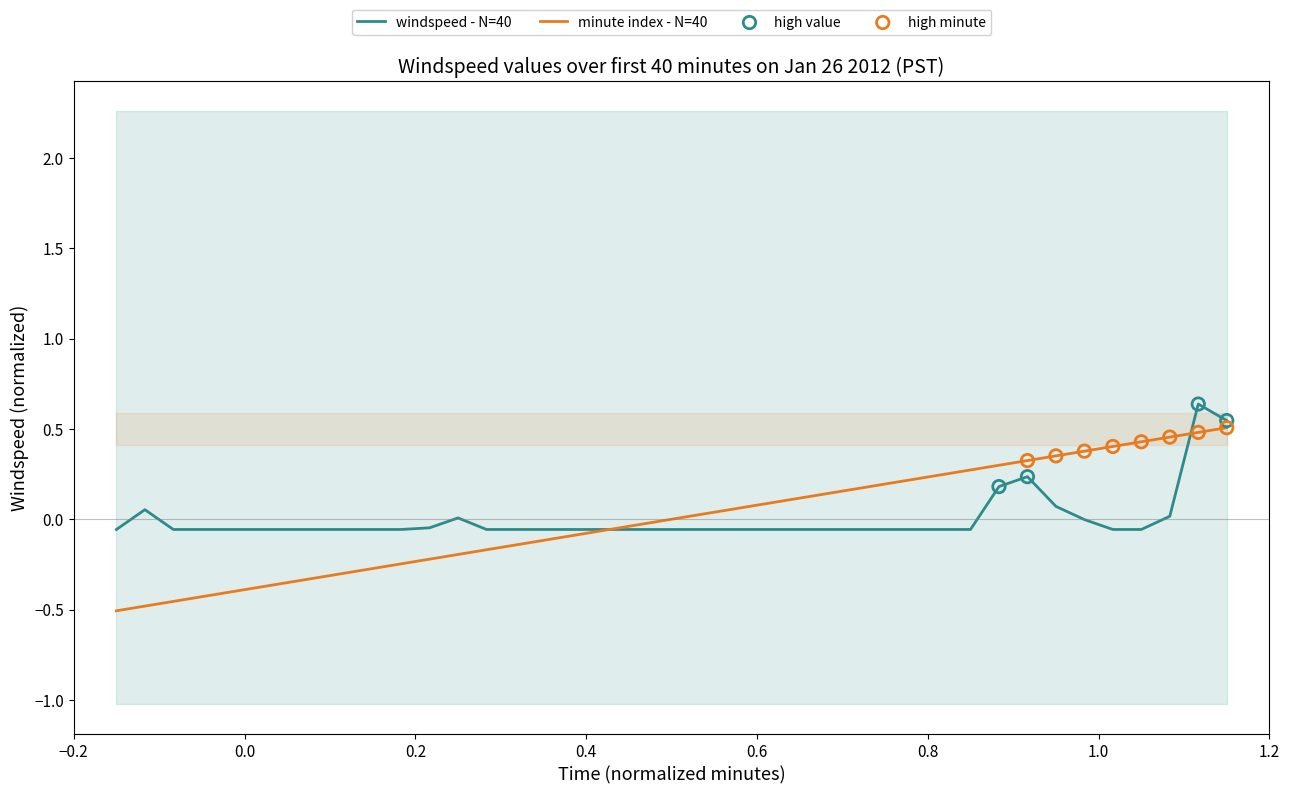

Which series contains the highest Y value?

avg_value_per_hour